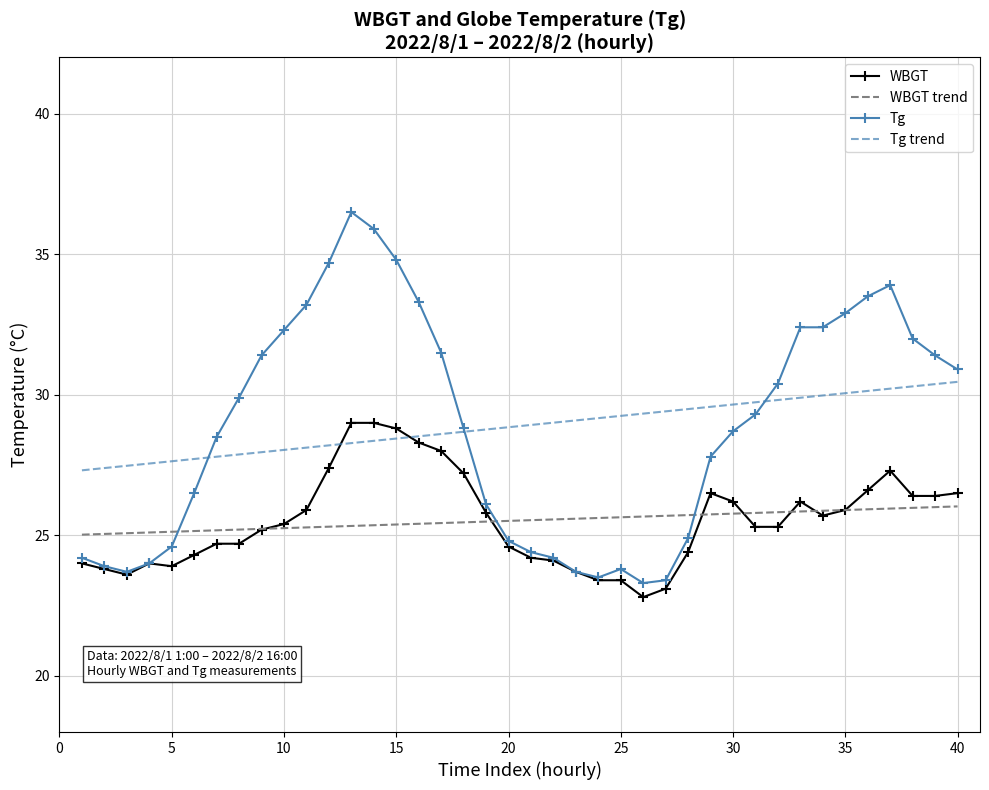

List the series in order of their peak value, highest first.

Tg, Tg trend, WBGT, WBGT trend